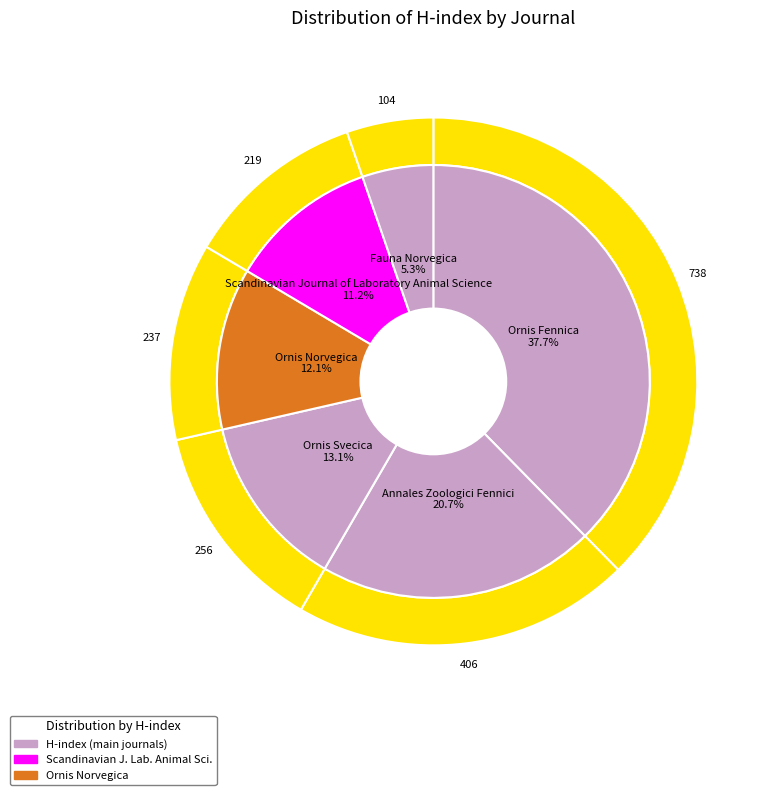

The Ornis Norvegica slice represents 4% of the pie. True or false?

False